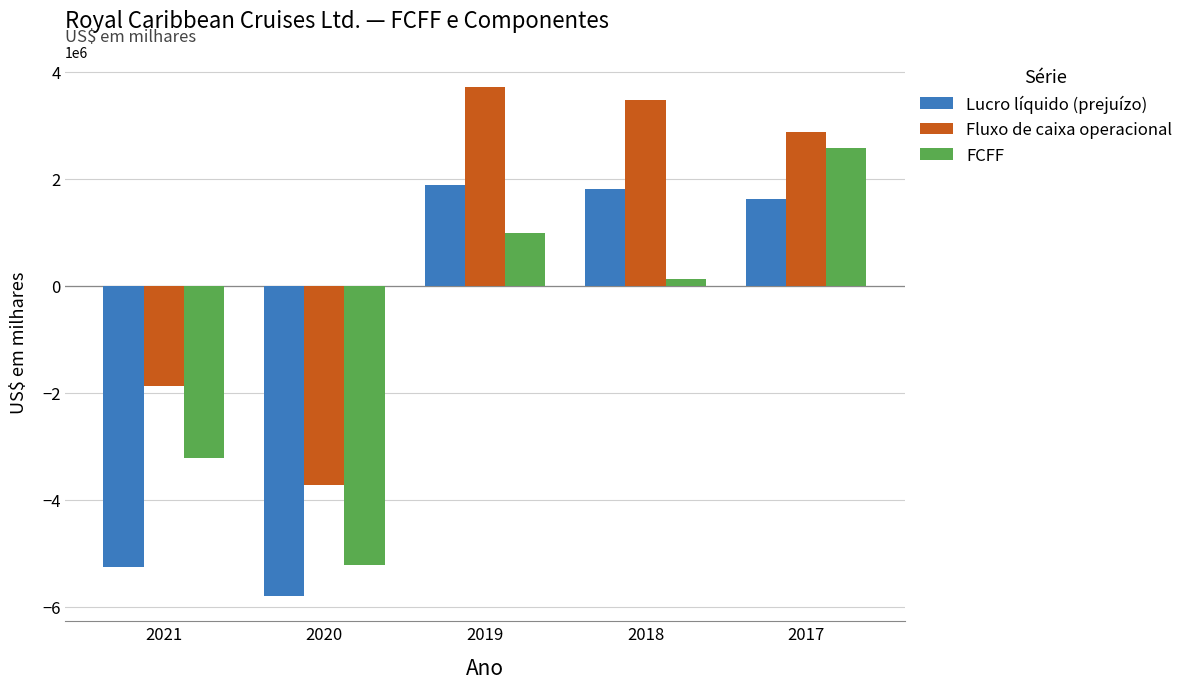

How many bars are there in total?

15